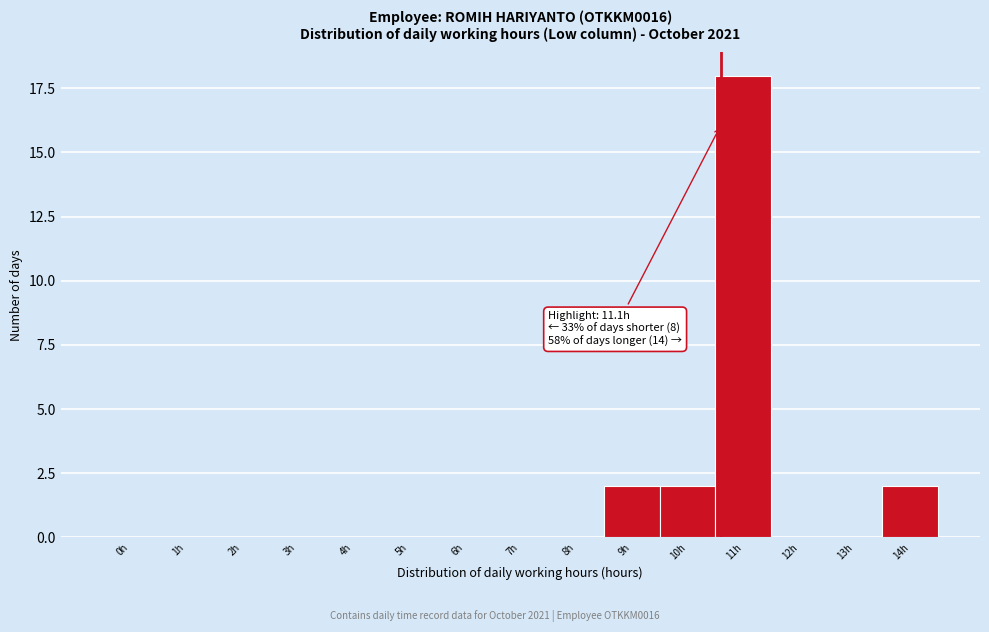

Reading left to right, what are all the values shown in this chart?

0h=0	1h=0	2h=0	3h=0	4h=0	5h=0	6h=0	7h=0	8h=0	9h=2	10h=2	11h=18	12h=0	13h=0	14h=2